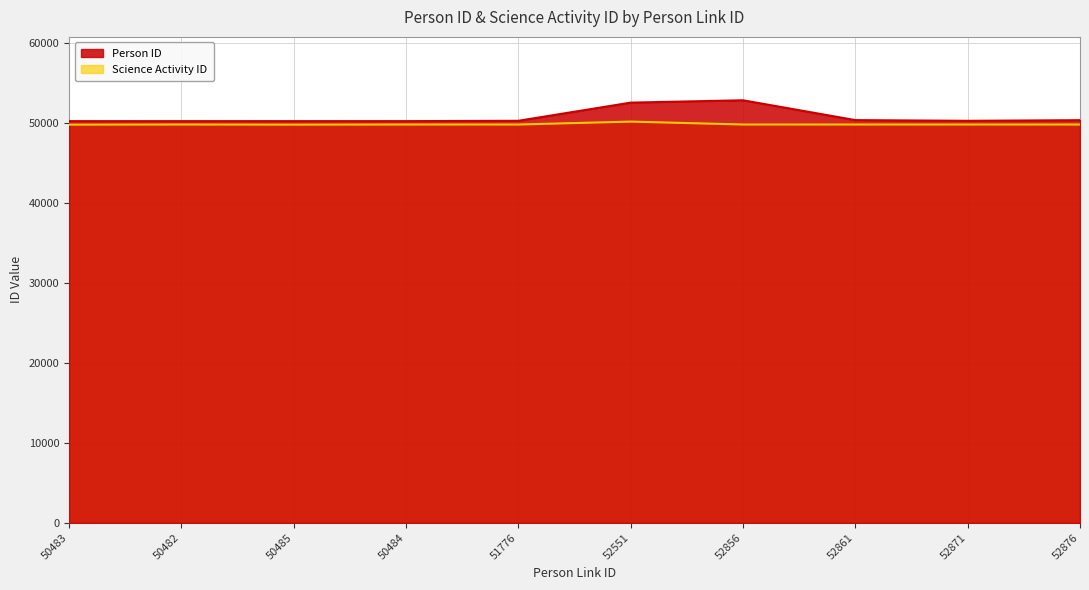

Reading left to right, transcribe all the data shown in this chart.

Person ID: 50232	50232	50233	50233	50275	52546	52841	50360	50273	50352
Science Activity ID: 49794	49810	49795	49810	49809	50173	49811	49811	49810	49810